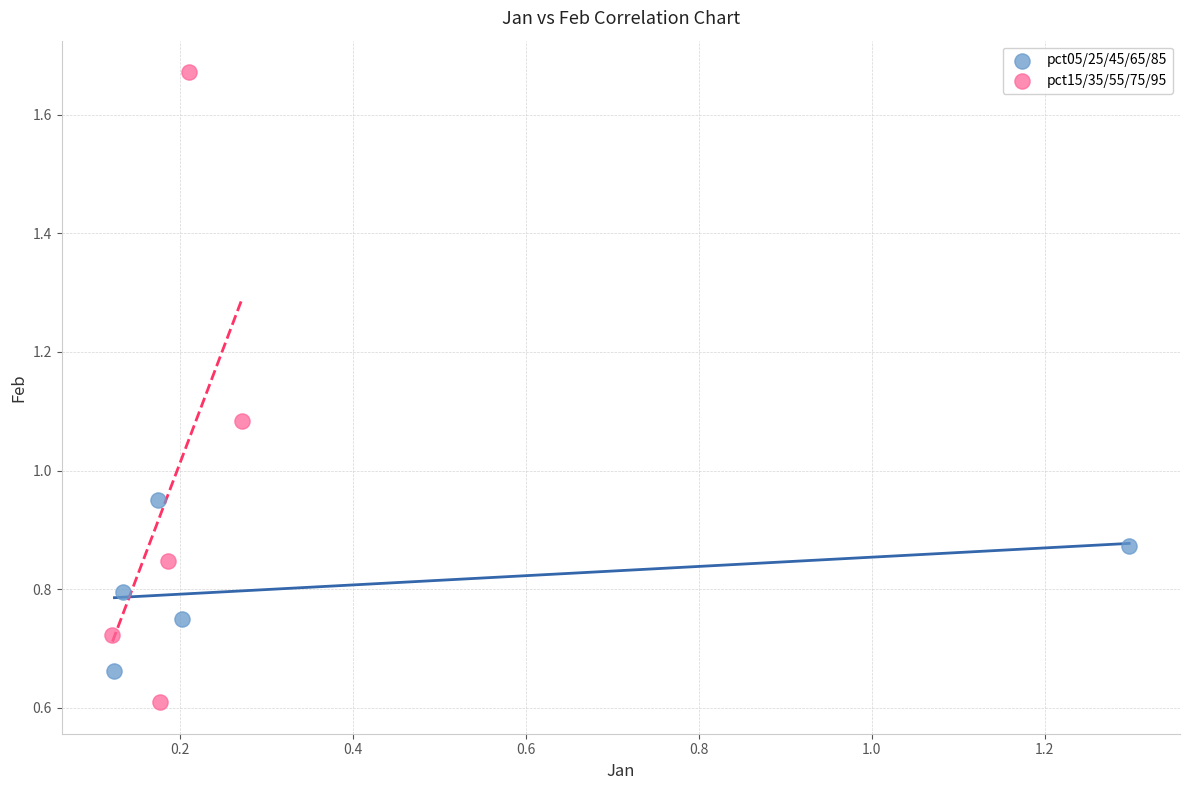

Which series has the widest spread of Y values?

pct15/35/55/75/95